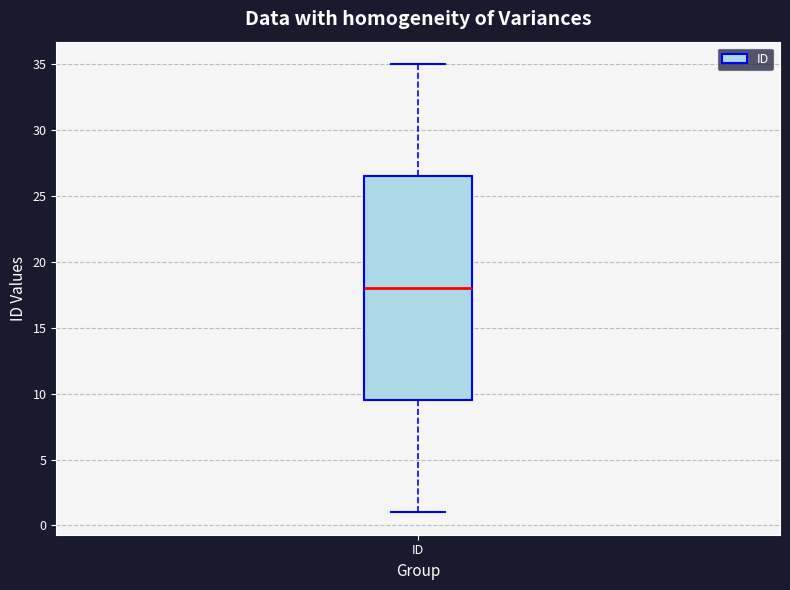

Read this box plot against the y-axis: the position of the median line, the range covered by the box, and the ends of both whiskers. The values are not printed on the chart, so give them approximately, as read against the axis.

median 18.0, box 9.5 to 26.5, whiskers 1.0 to 35.0